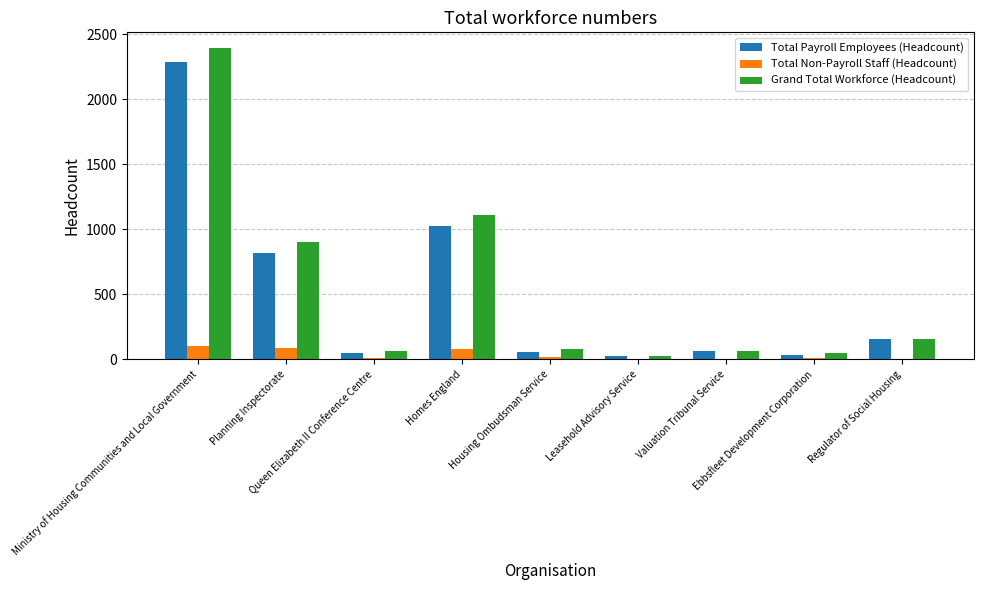

Are the bars horizontal?

No